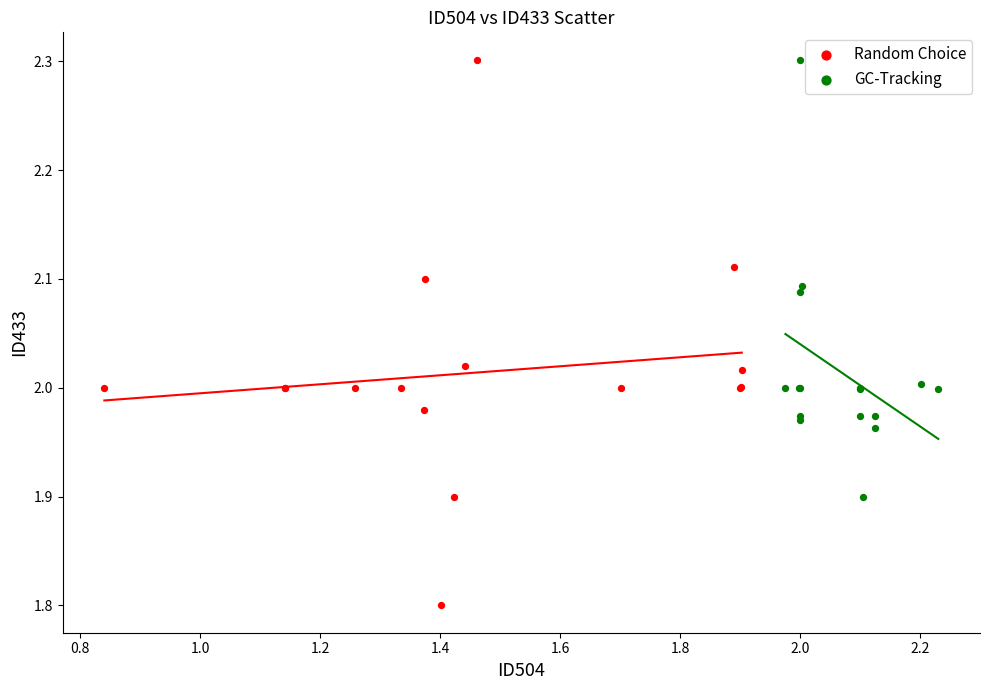

Which series contains the lowest Y value?

Random Choice